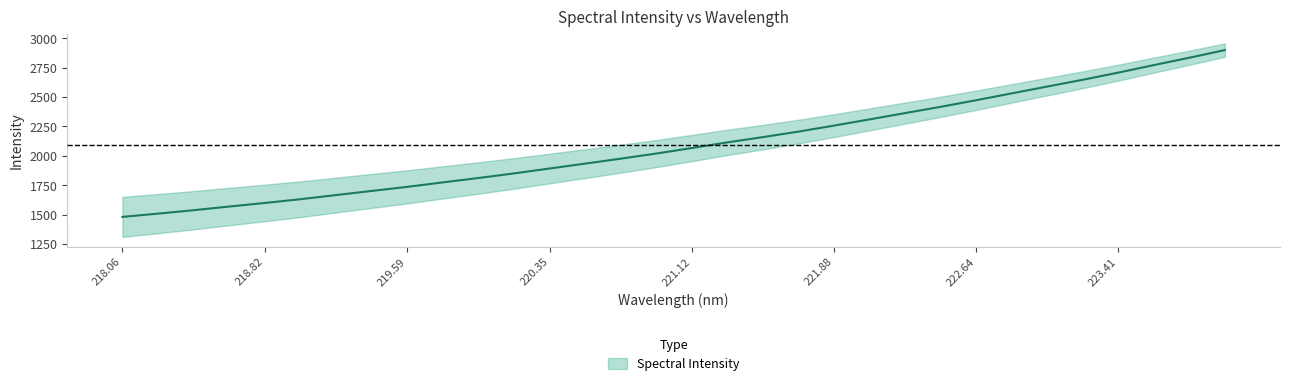

Rank the categories by value from lowest to highest.

218.0596, 218.2508, 218.442, 218.6332, 218.8244, 219.0156, 219.2067, 219.3979, 219.589, 219.7801, 219.9712, 220.1623, 220.3533, 220.5444, 220.7354, 220.9264, 221.1174, 221.3083, 221.4993, 221.6902, 221.8812, 222.0721, 222.263, 222.4538, 222.6447, 222.8355, 223.0264, 223.2172, 223.408, 223.5987, 223.7895, 223.9802